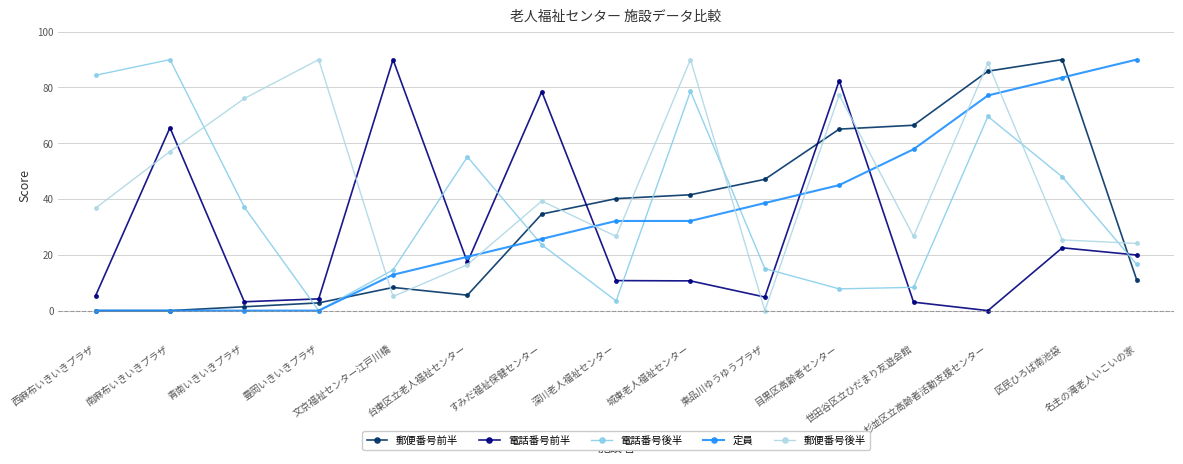

How many lines are shown in the chart?

5